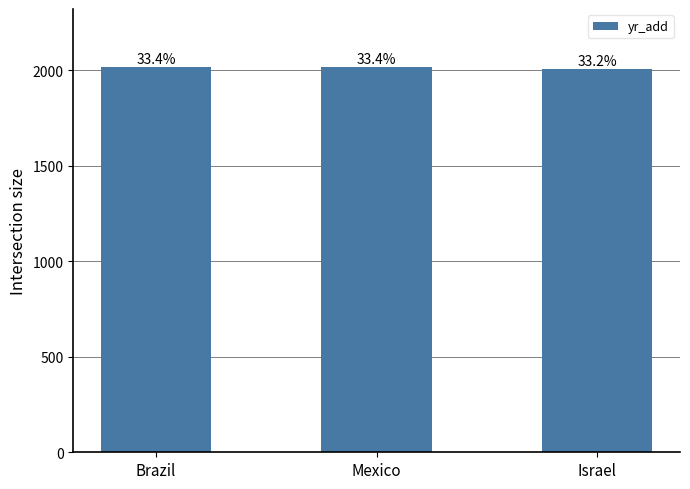

How many bars are there in total?

3